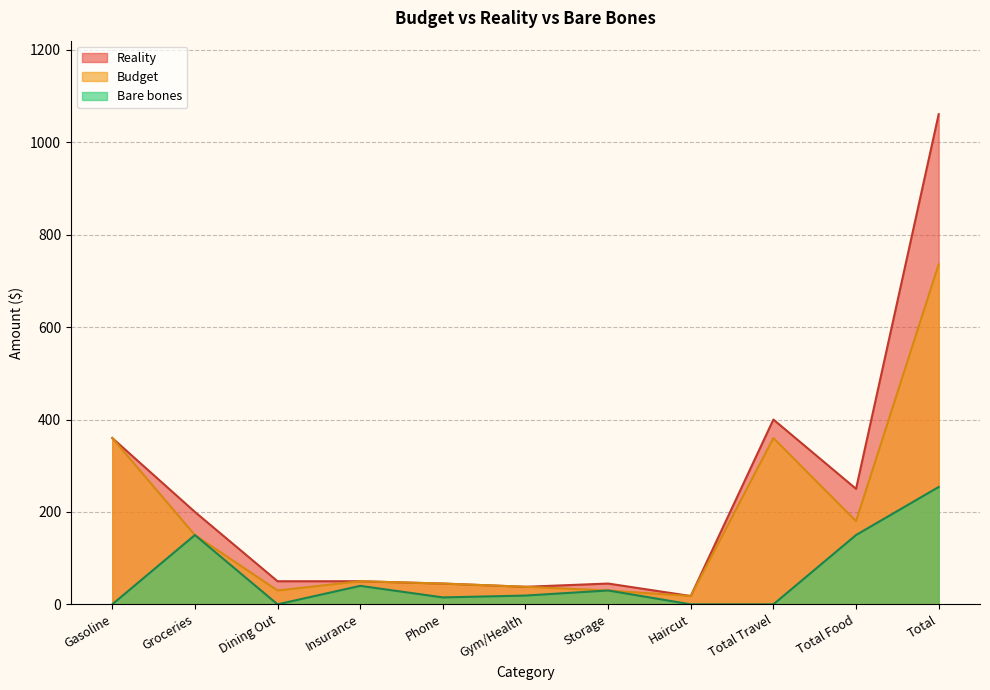

What is the label of the 3rd point from the right?

Total Travel